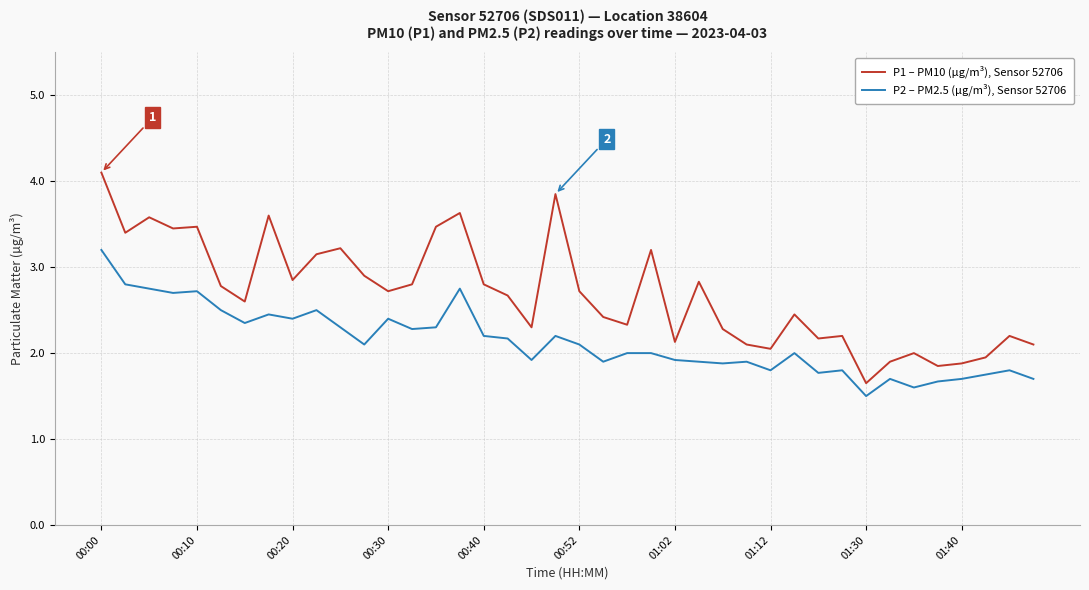

Which series has the largest total across all categories?

P1 – PM10 (µg/m³), Sensor 52706